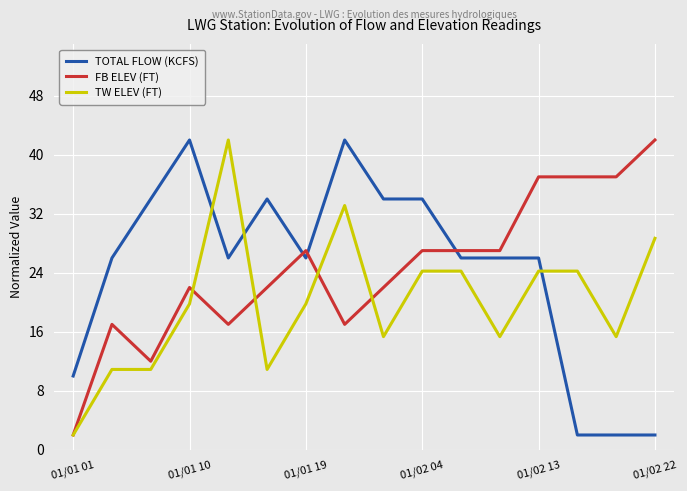

What is the minimum value for TW ELEV (FT)?

2.0